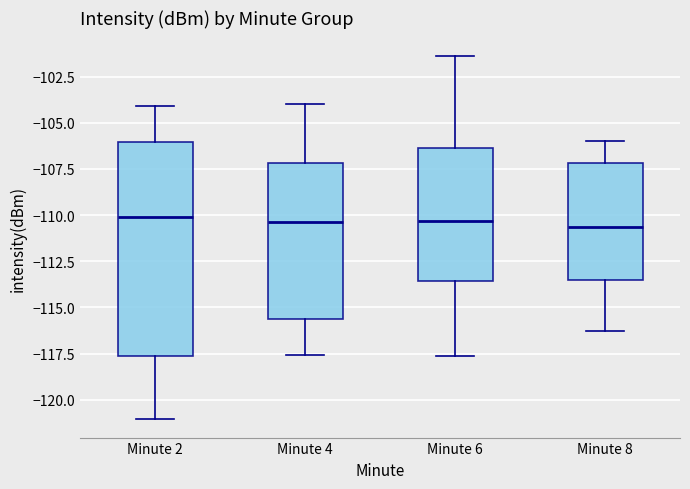

Comparing the boxes themselves (not the whiskers), which one is the tallest?

Minute 2